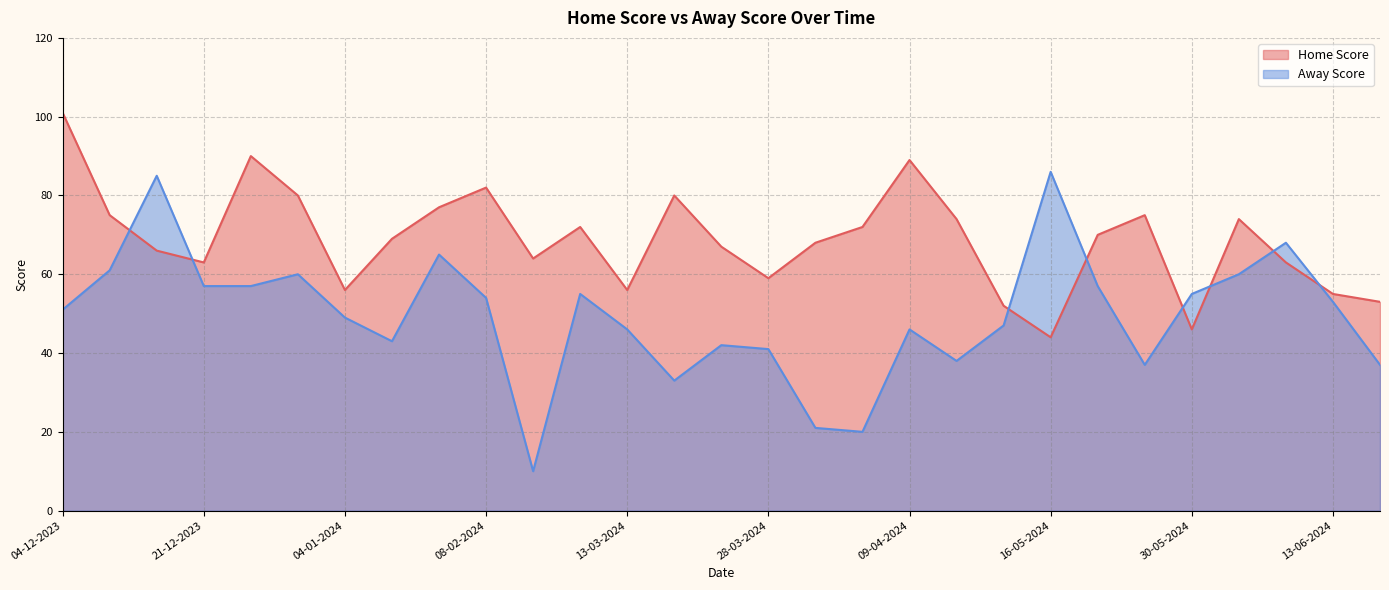

What is the sum of the Home Score values at 25-12-2023 and 03-05-2024?

164